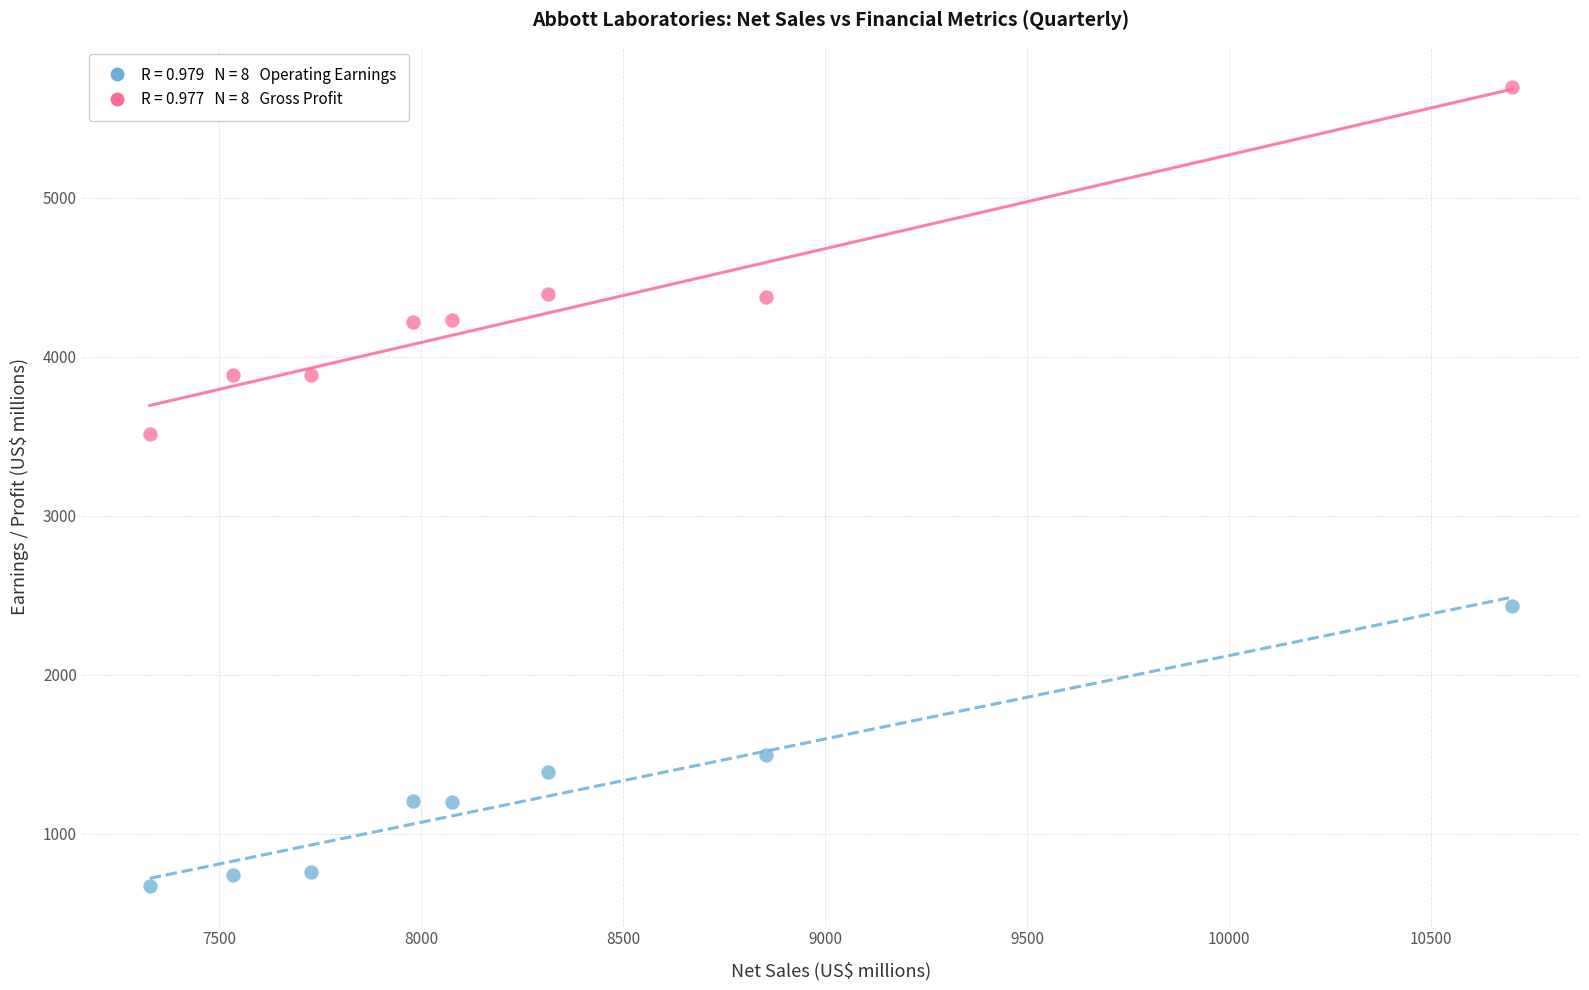

Across all data points, what is the range of Y values (max minus min)?

5028